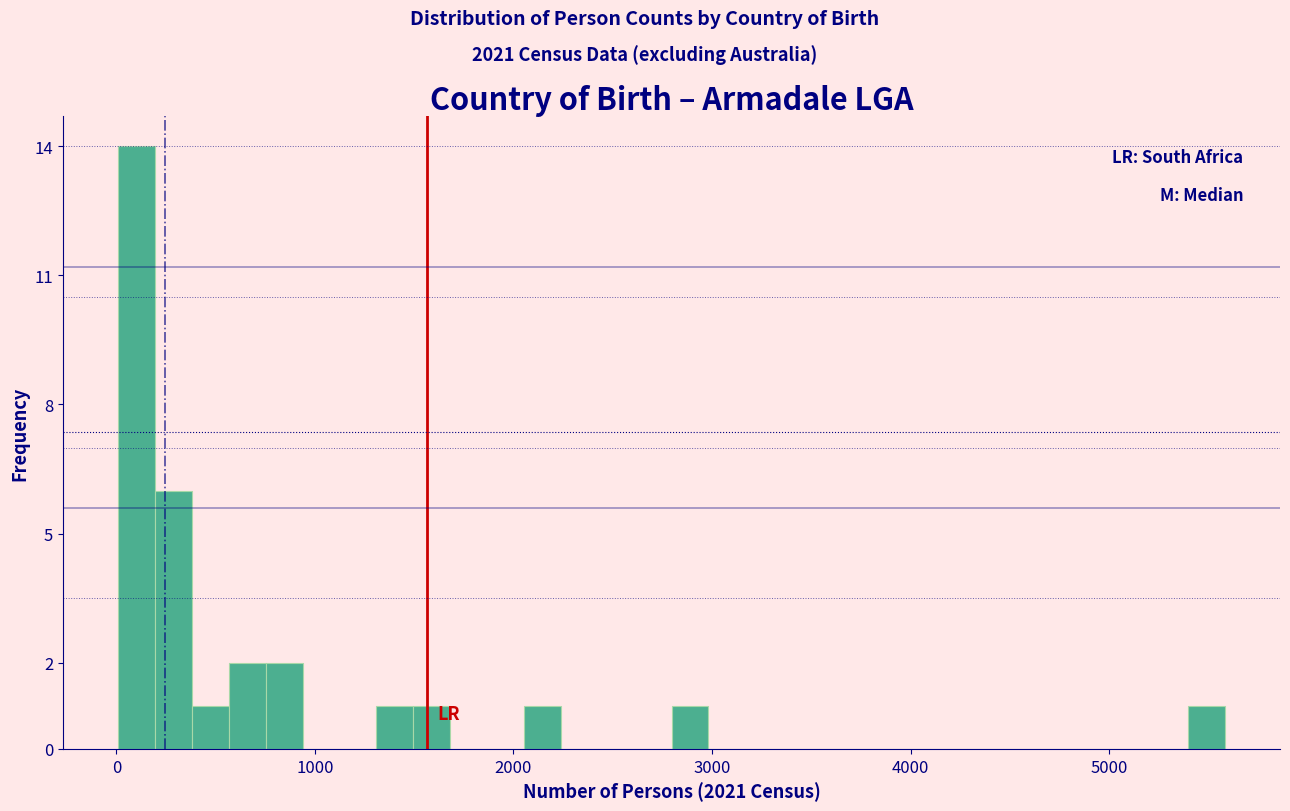

Around what value on the x-axis is the tallest bar? Give the approximate position of its centre, as read against the axis.

100